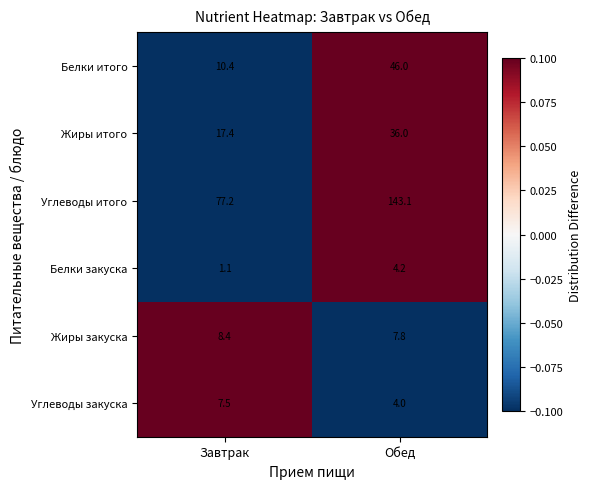

Which category has the highest value across all series?

Обед